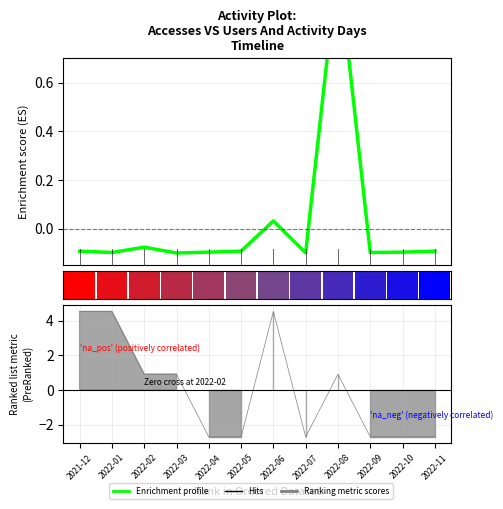

Which label corresponds to the smallest value in the chart?

2022-03